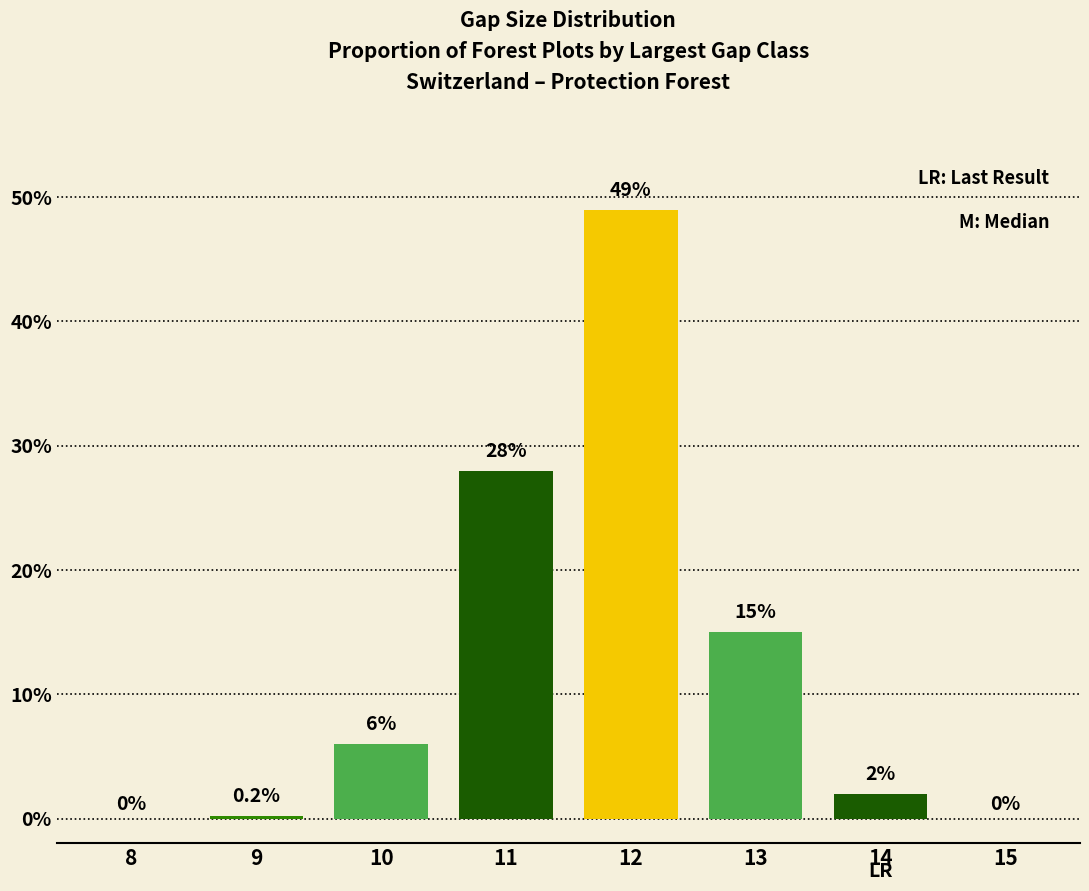

Reading left to right, list all the values displayed in this chart.

8=0.0	9=0.2	10=6.0	11=28.0	12=49.0	13=15.0	14=2.0	15=0.0